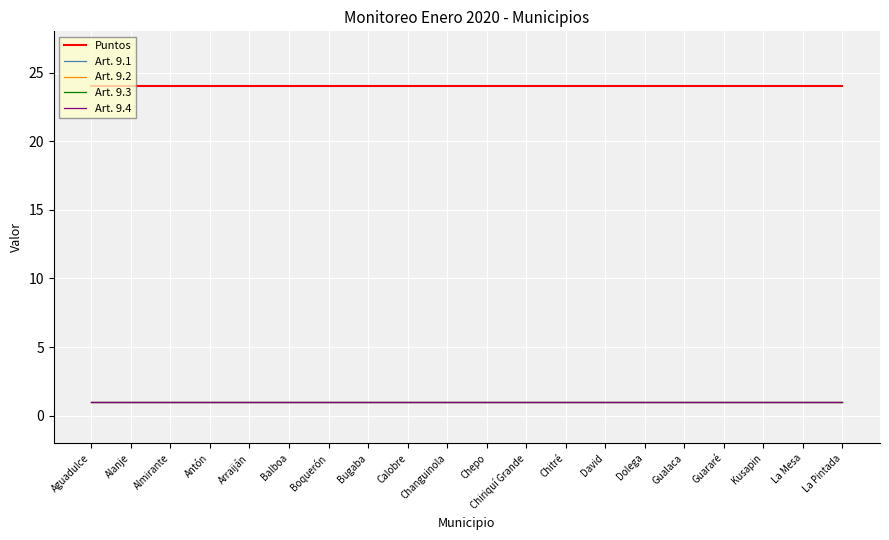

What is the label of the 2nd point from the right?

La Mesa